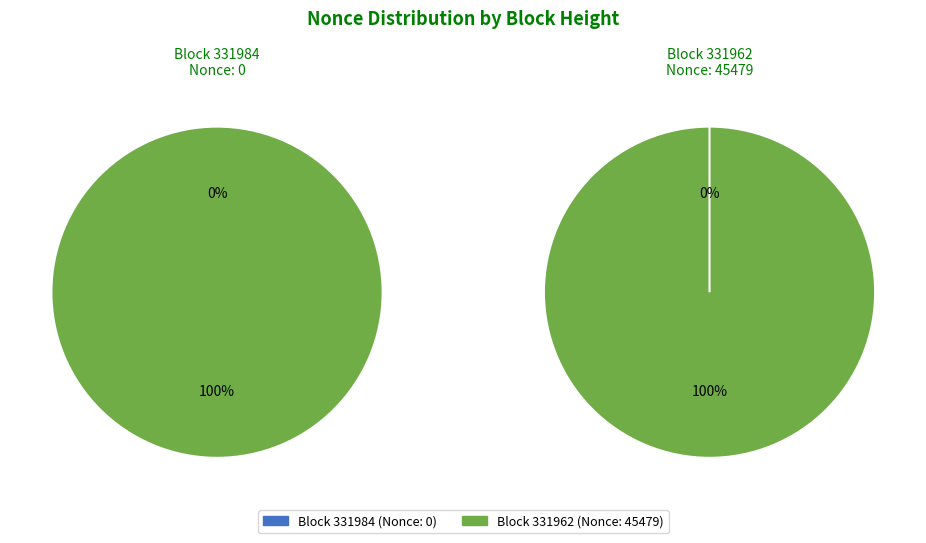

Does 331962 represent more than half of the total?

Yes